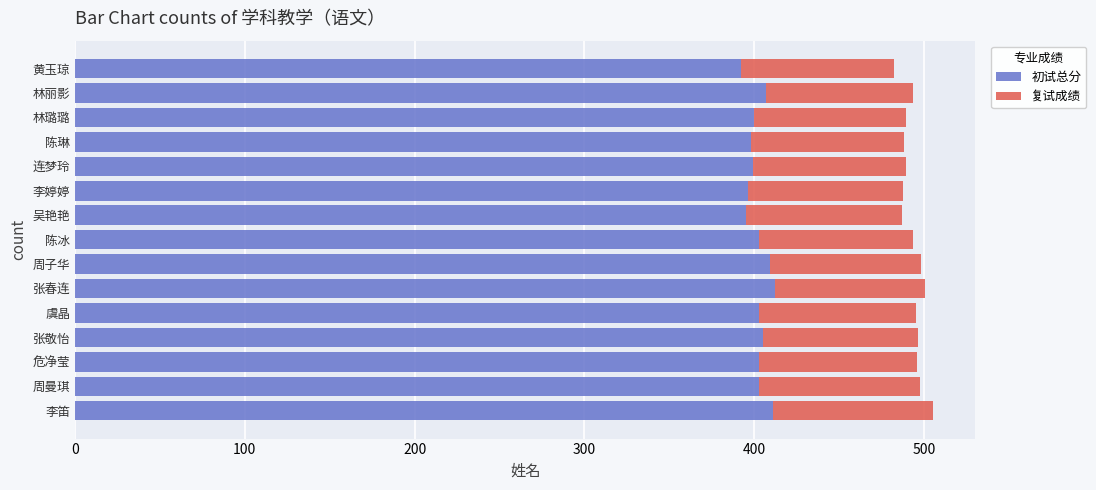

What is the highest value of the 初试总分 series?

412.0